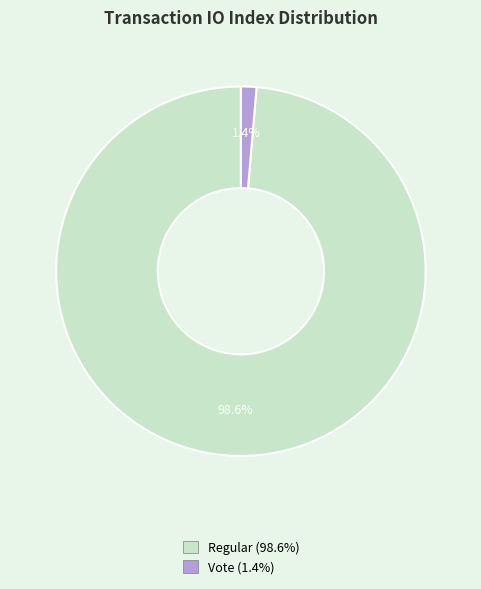

Is there a majority slice in this chart?

Yes